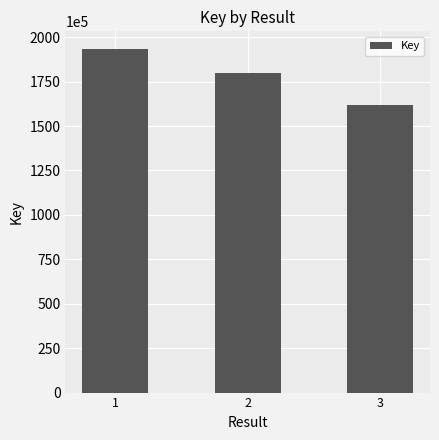

Rank the categories by value from lowest to highest.

3, 2, 1